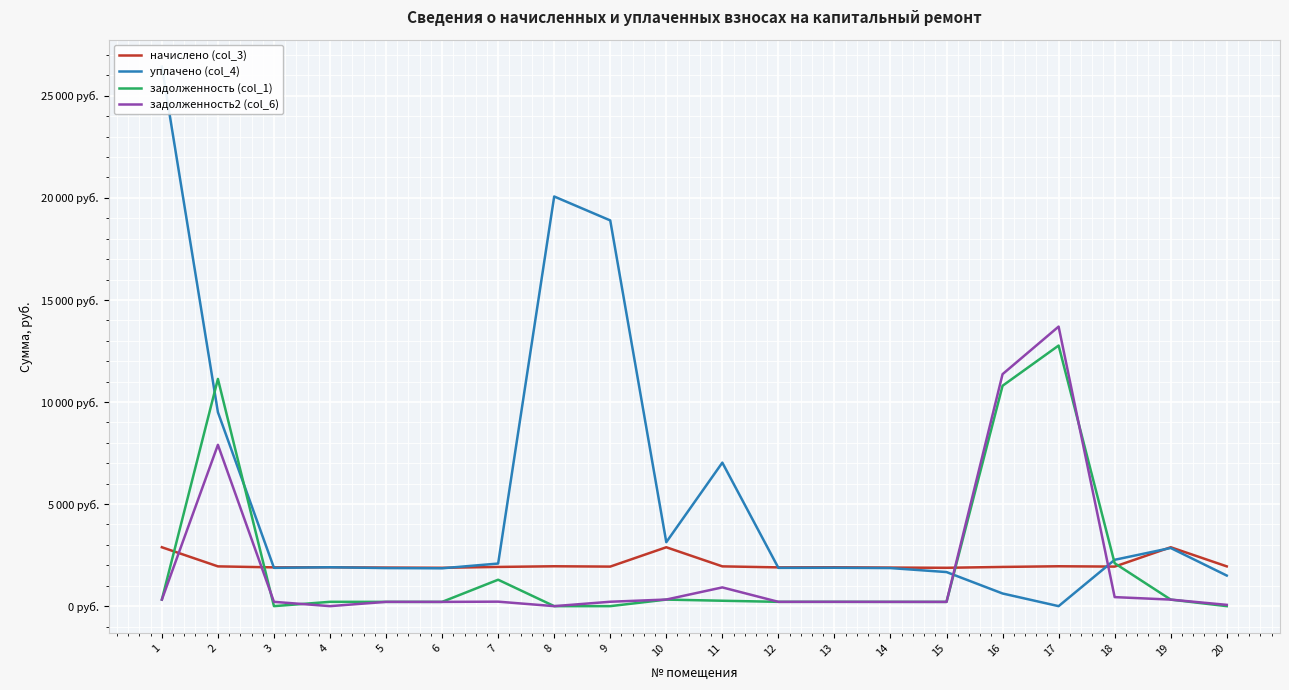

At which category is the sum across all series the highest?

2